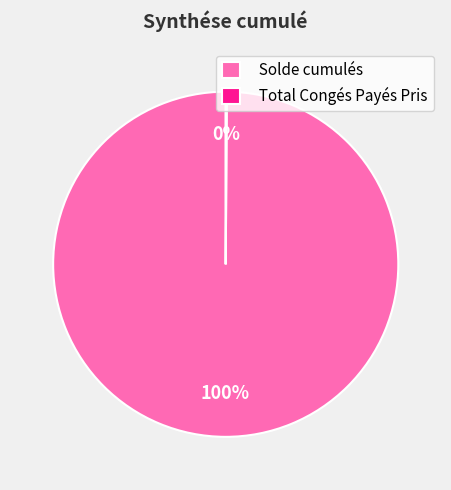

Does any single category account for the majority?

Yes